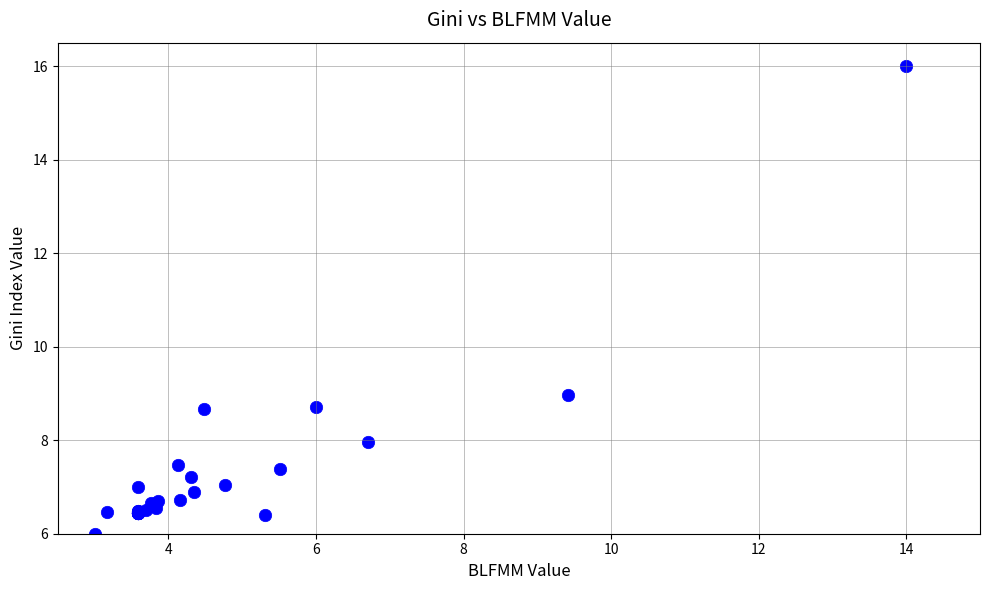

What Y value in the scatter plot is closest to 11?

9.0